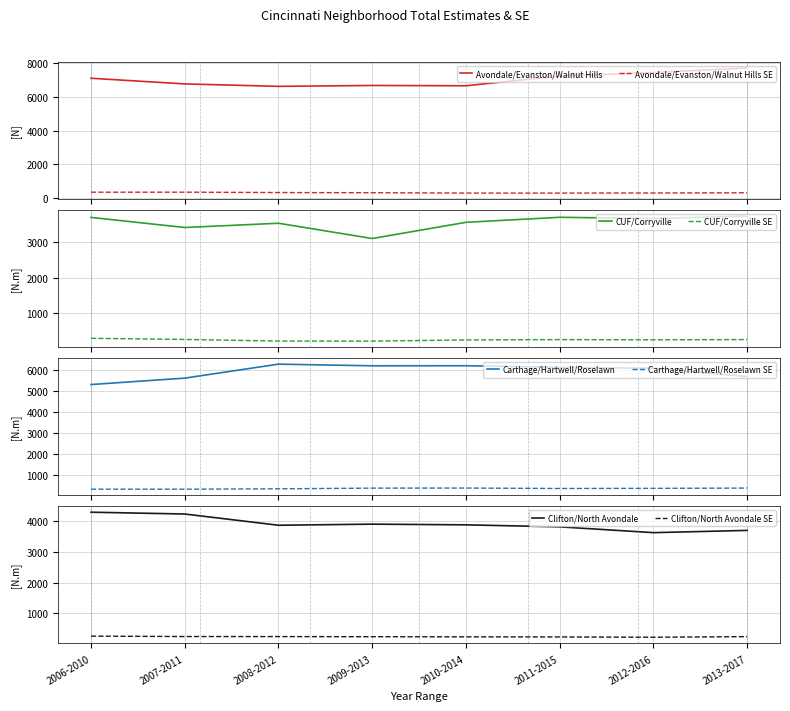

Reading left to right, extract all data points from this chart.

Avondale/Evanston/Walnut Hills: 2006-2010=7108	2007-2011=6773	2008-2012=6627	2009-2013=6680	2010-2014=6662	2011-2015=7241	2012-2016=7447	2013-2017=7714
CUF/Corryville: 2006-2010=3690	2007-2011=3406	2008-2012=3526	2009-2013=3097	2010-2014=3552	2011-2015=3693	2012-2016=3659	2013-2017=3727
Carthage/Hartwell/Roselawn: 2006-2010=5323	2007-2011=5628	2008-2012=6295	2009-2013=6216	2010-2014=6219	2011-2015=6141	2012-2016=6099	2013-2017=5702
Clifton/North Avondale: 2006-2010=4295	2007-2011=4236	2008-2012=3870	2009-2013=3906	2010-2014=3883	2011-2015=3818	2012-2016=3629	2013-2017=3702